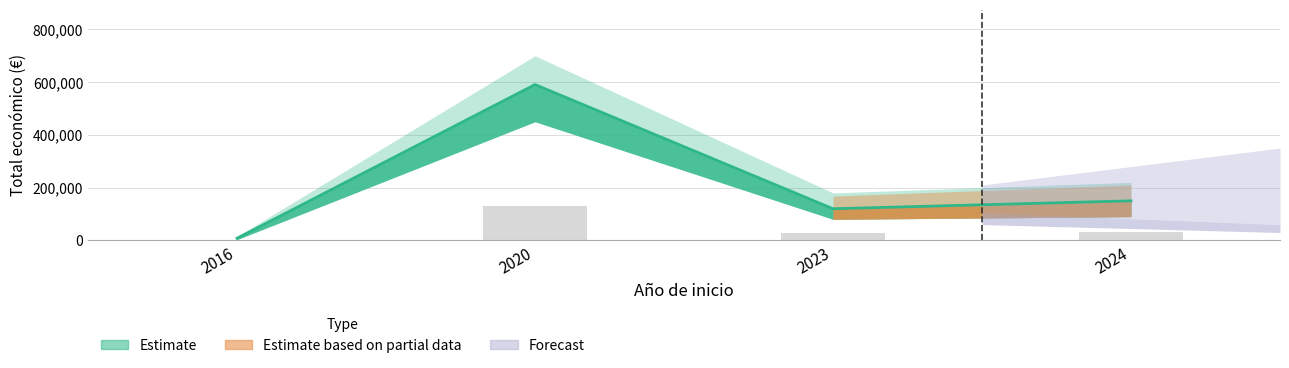

Reading left to right, transcribe all the data shown in this chart.

2016=1755.6	2020=130000.0	2023=26400.0	2024=33000.0